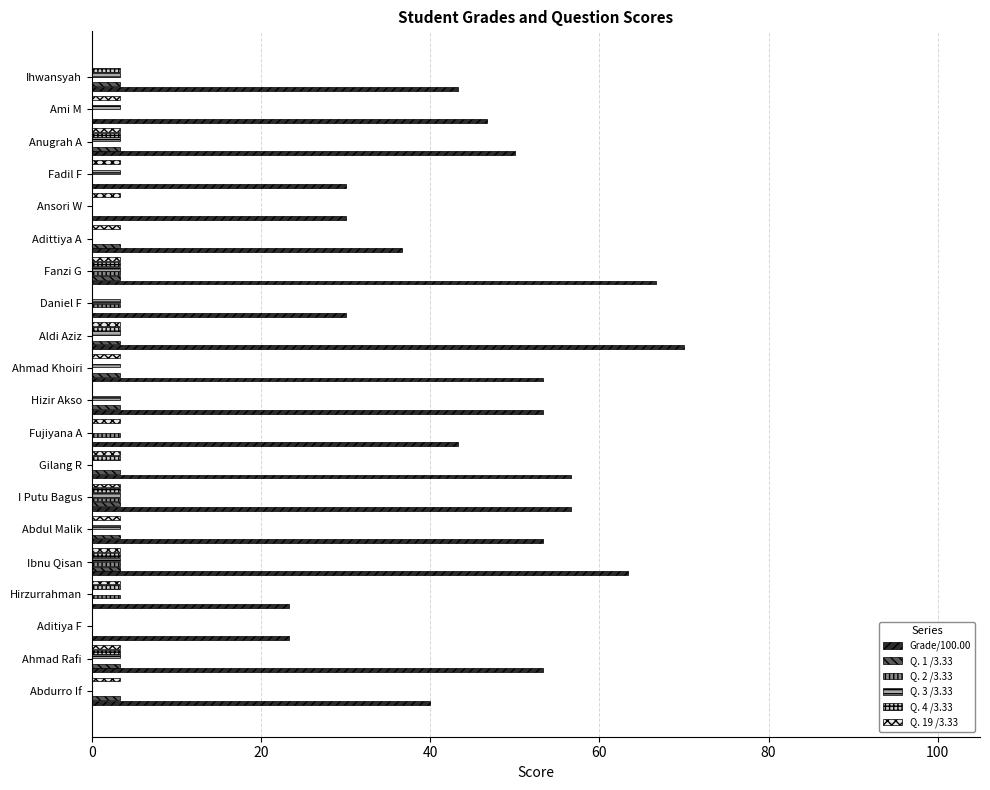

Which series has the largest total across all categories?

Grade/100.00